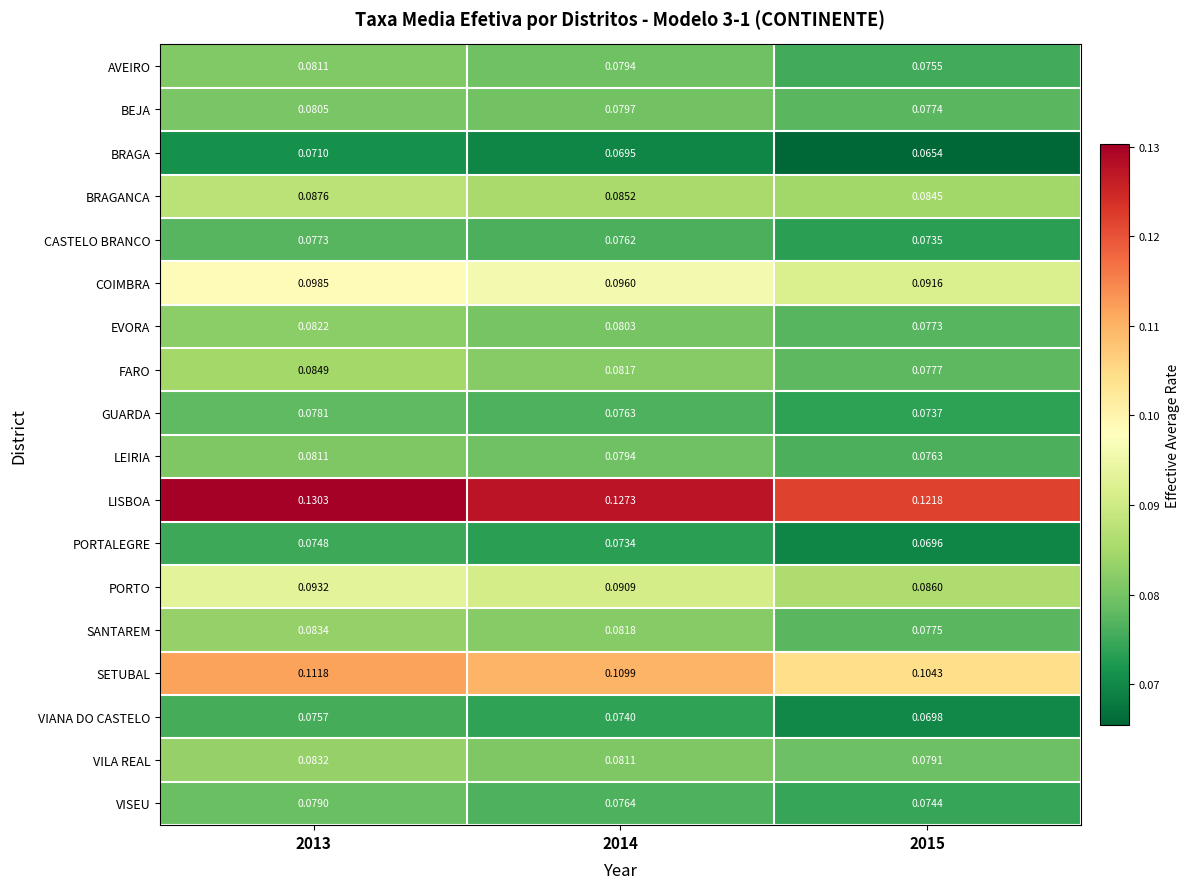

Which category has the lowest value across all series?

2015